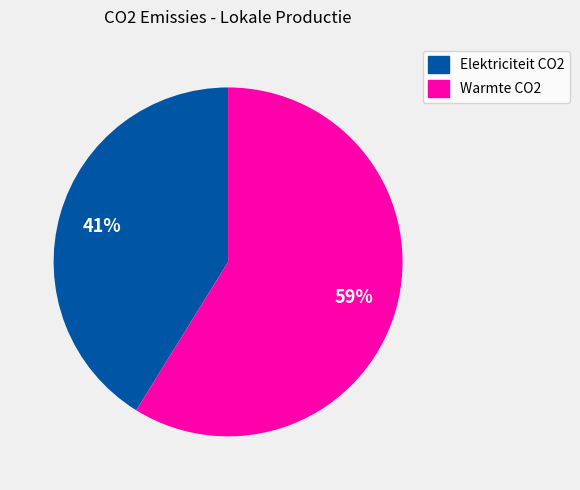

What is the largest slice in the pie chart?

Warmte CO2